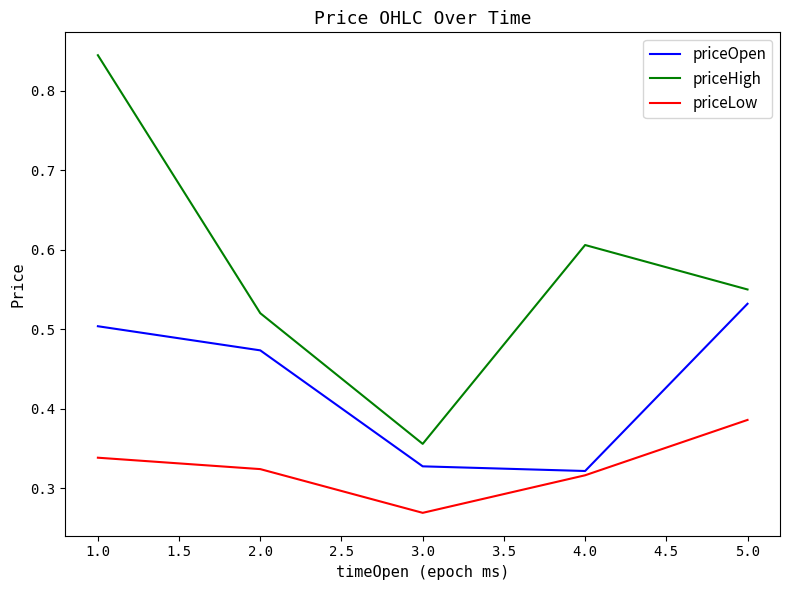

True or false: priceLow and priceHigh cross at least once.

False